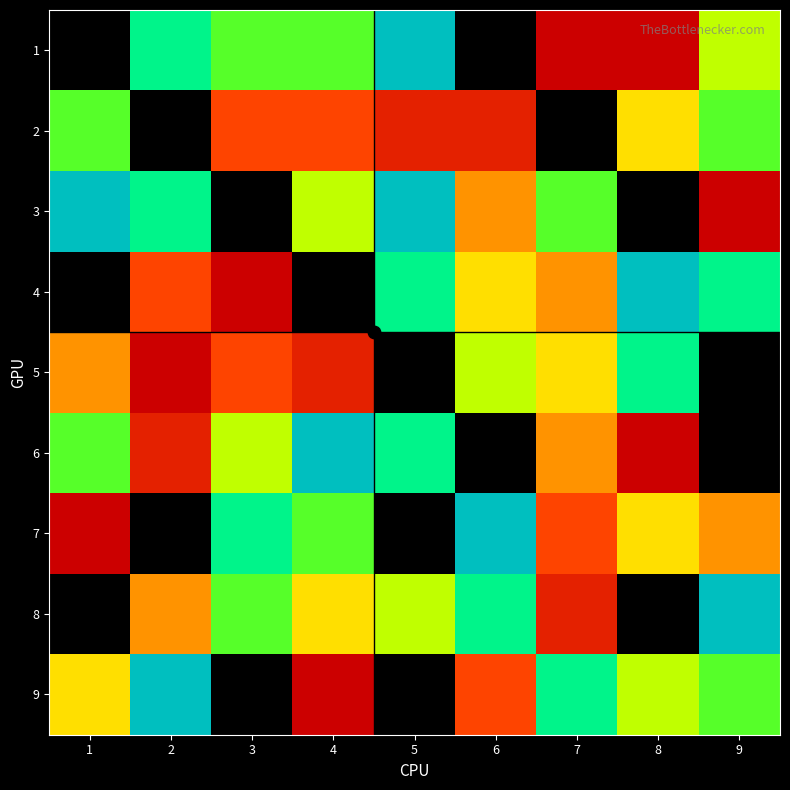

Where is 7 nearest to the value 5?

8